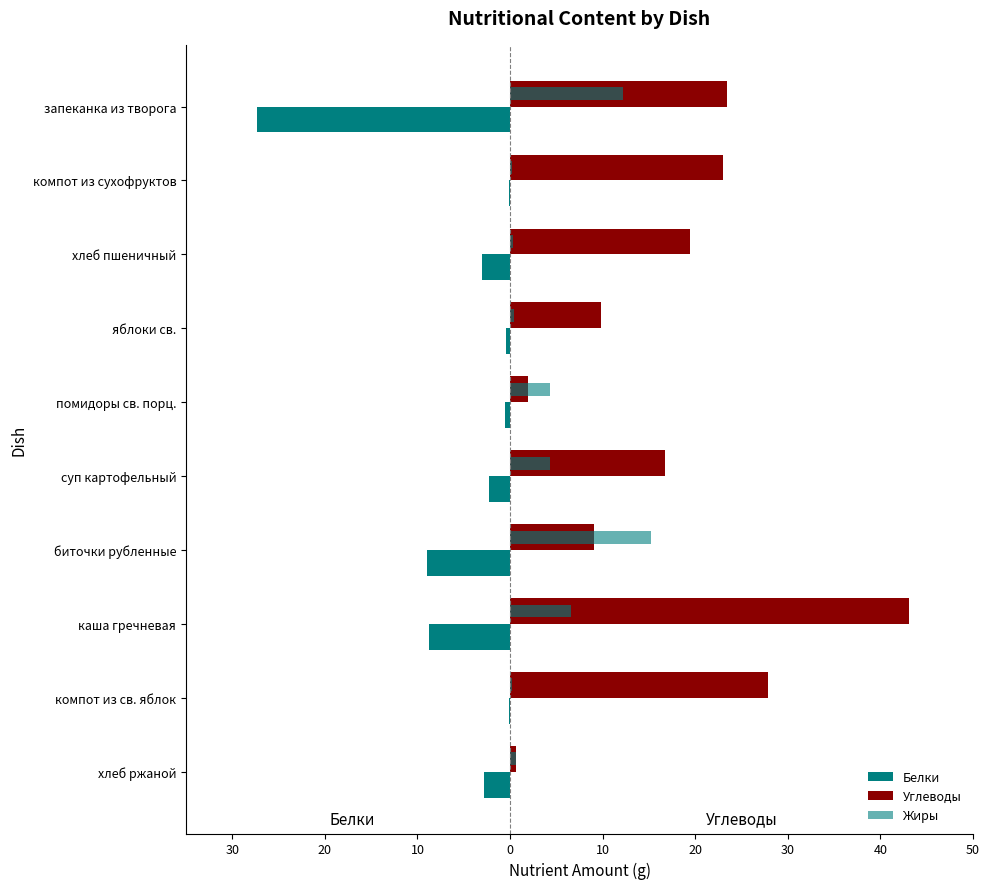

How many distinct data groups are displayed?

3